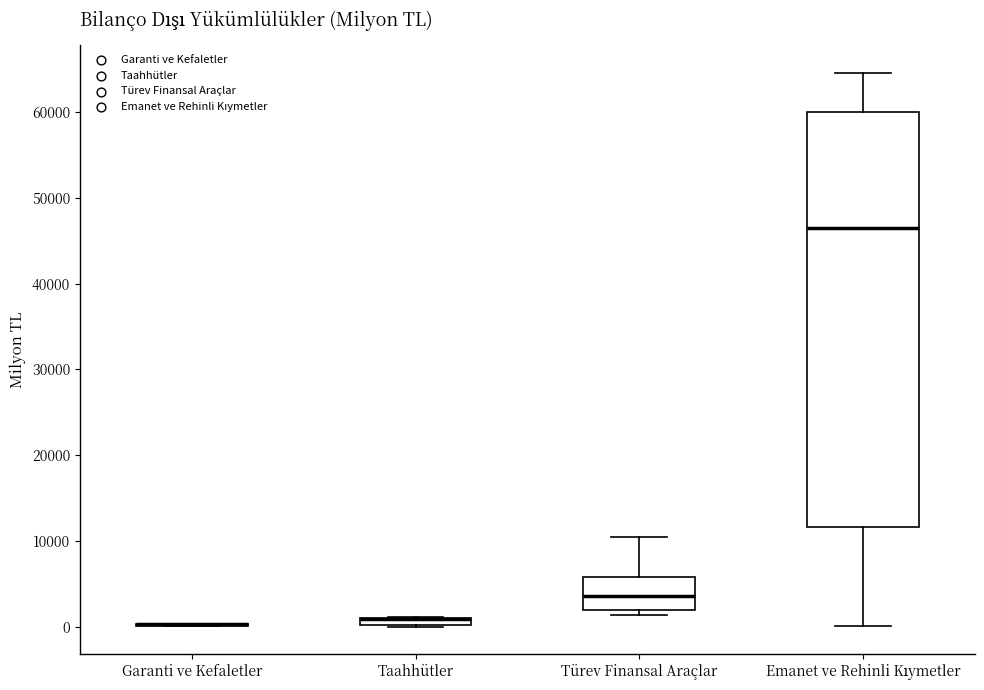

Where is the lower edge of the box for Taahhütler on the y-axis? The values are not printed on the chart, so give them approximately, as read against the axis.

0